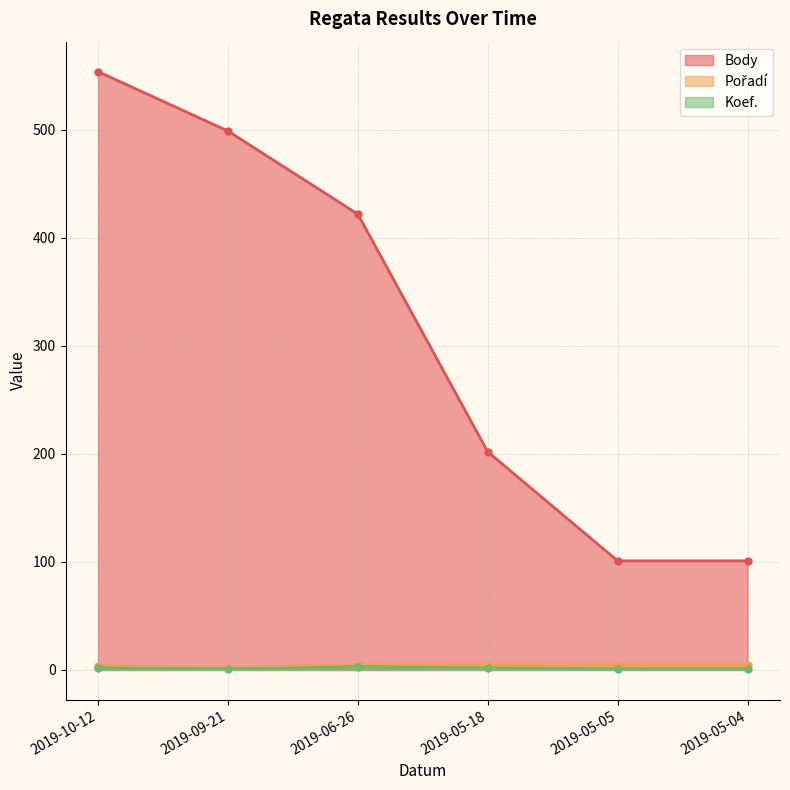

What is the difference between the maximum and minimum values in the Body series?

453